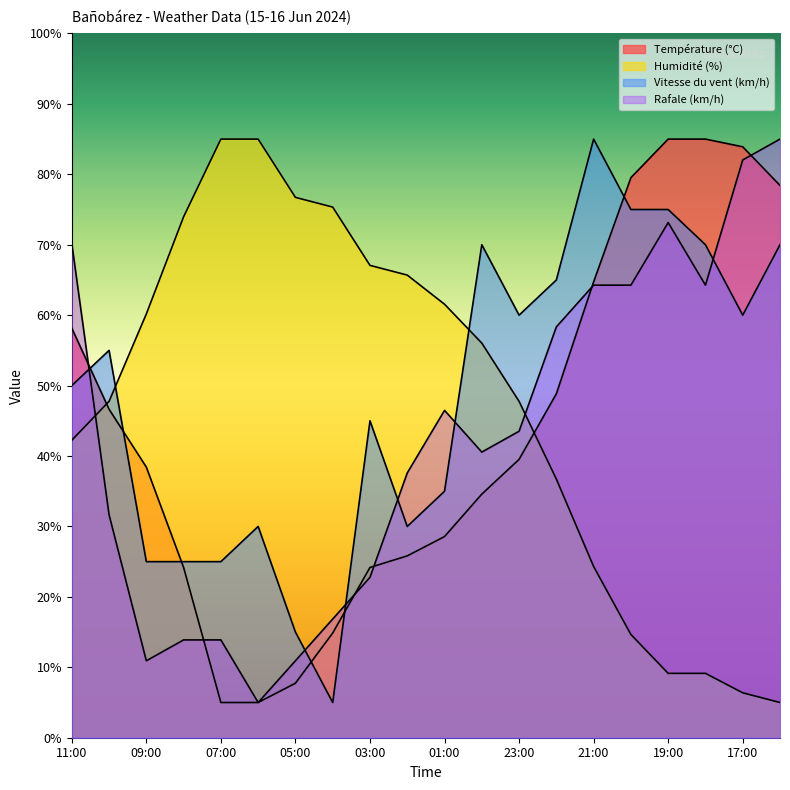

The Vitesse du vent (km/h) series shows 29.5 at 03:00. True or false?

False